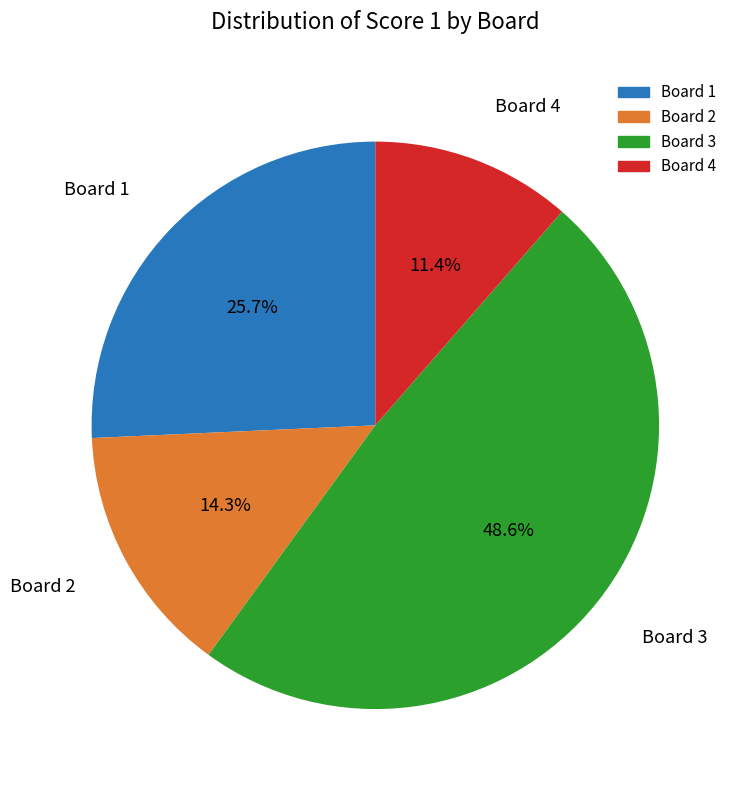

To the nearest percent, what is the combined percentage of Board 2 and Board 1?

40%